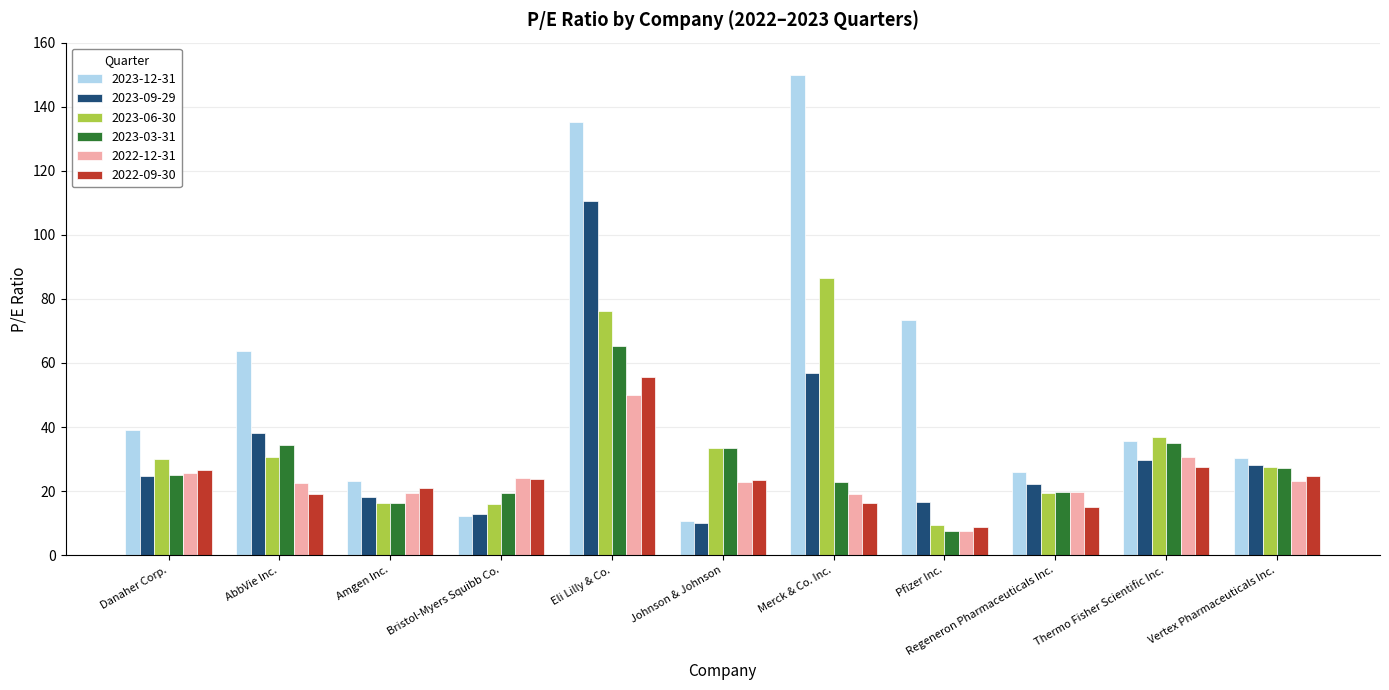

What is the spread (max minus min) of values at Danaher Corp.?

14.3